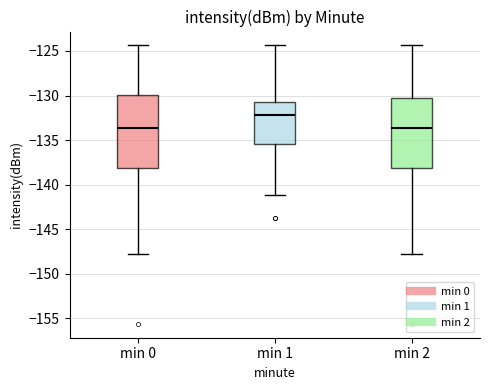

Reading left to right, read every box against the y-axis: the position of its median line, the range the box covers, and the ends of its whiskers. The values are not printed on the chart, so give them approximately, as read against the axis.

min 0: median -133.5, box -138.0 to -130.0, whiskers -147.5 to -124.5
min 1: median -132.0, box -135.5 to -131.0, whiskers -141.0 to -124.5
min 2: median -133.5, box -138.0 to -130.5, whiskers -147.5 to -124.5